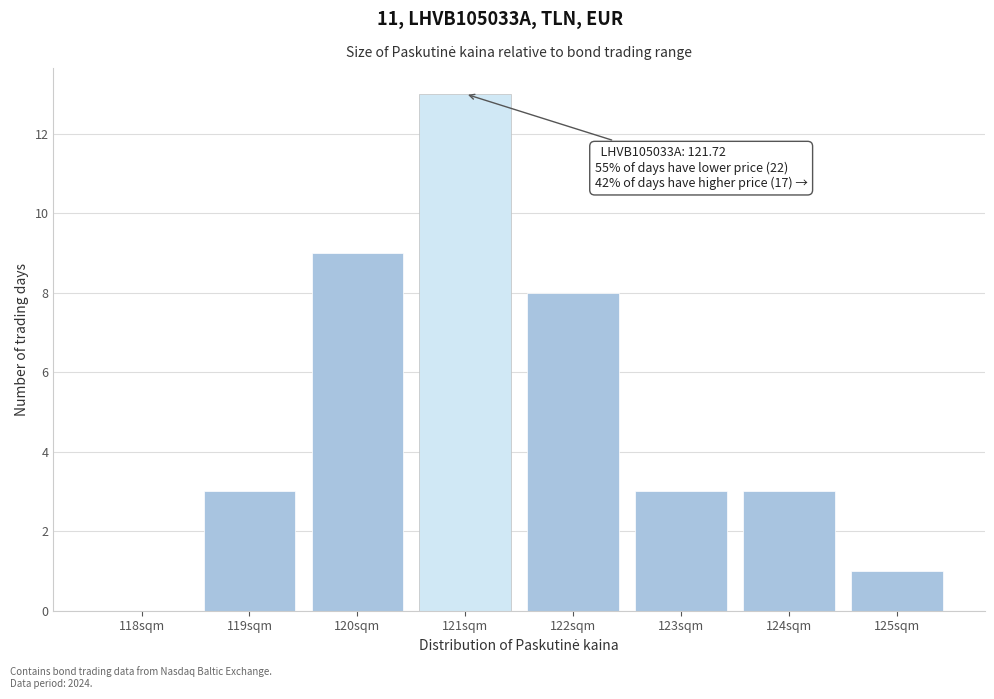

Reading left to right, list all the values displayed in this chart.

118sqm=0	119sqm=3	120sqm=9	121sqm=13	122sqm=8	123sqm=3	124sqm=3	125sqm=1